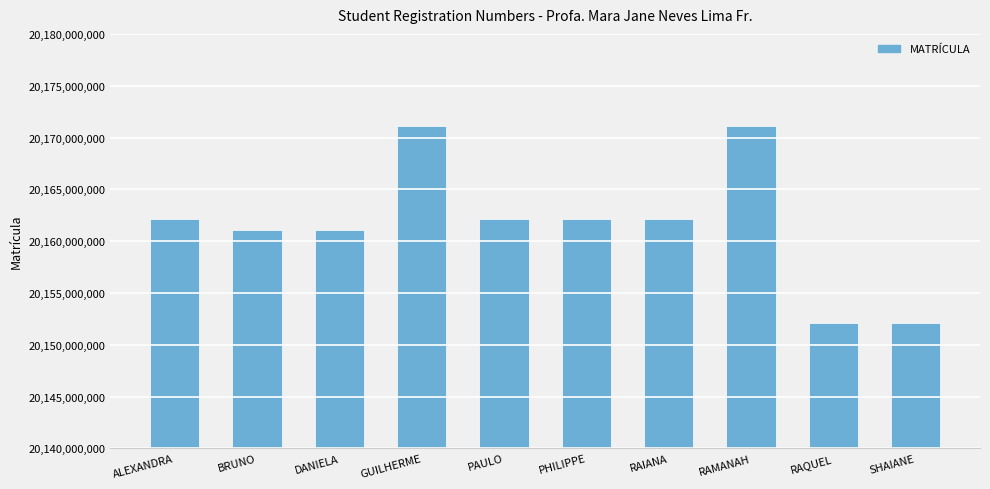

Are the bars horizontal?

No